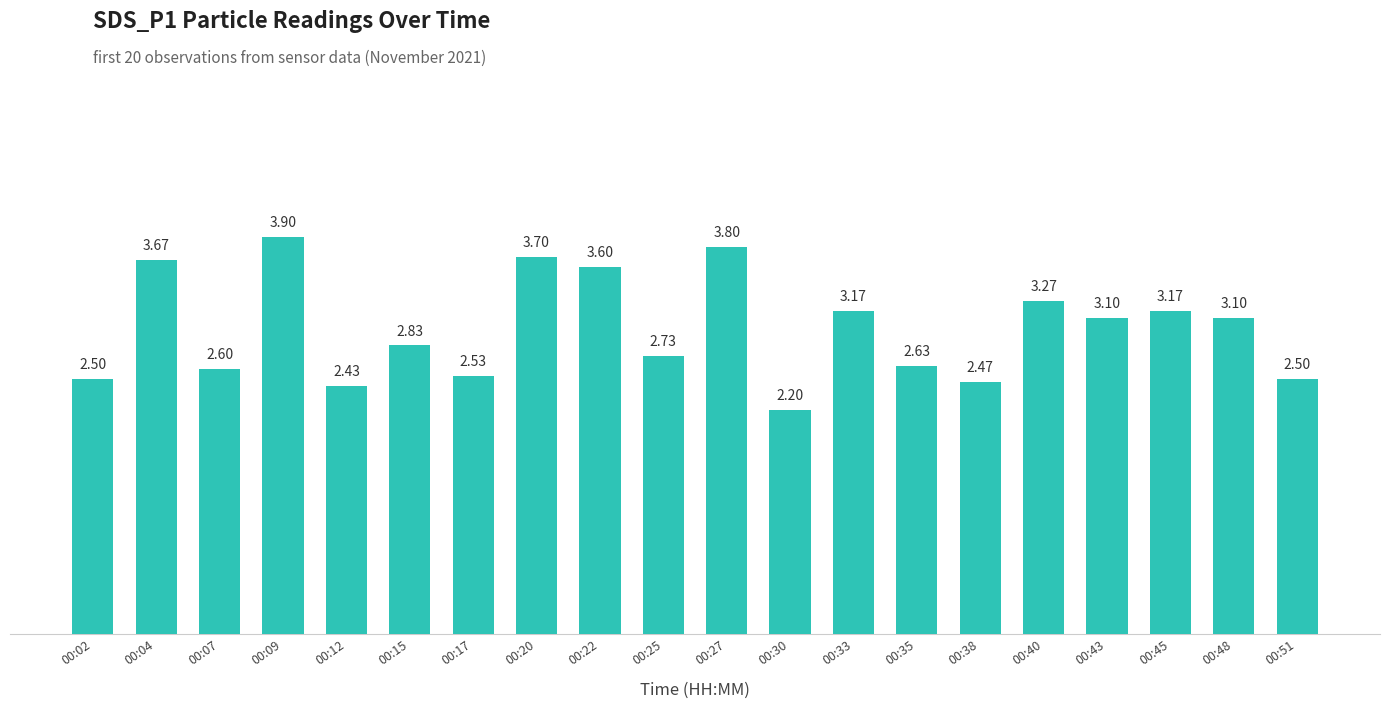

What is the sum of all values?

59.9